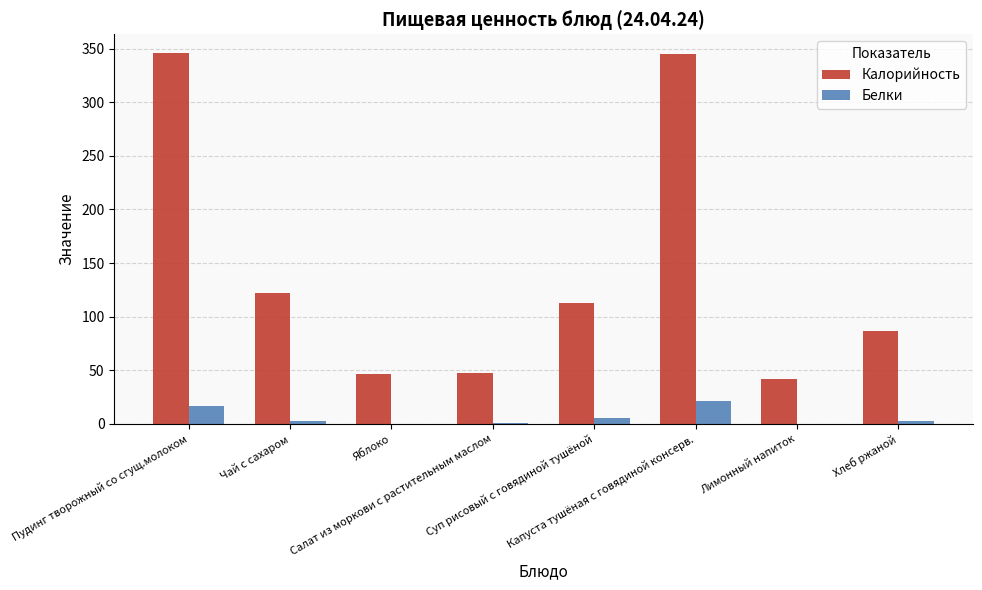

What is the greatest value displayed?

346.0